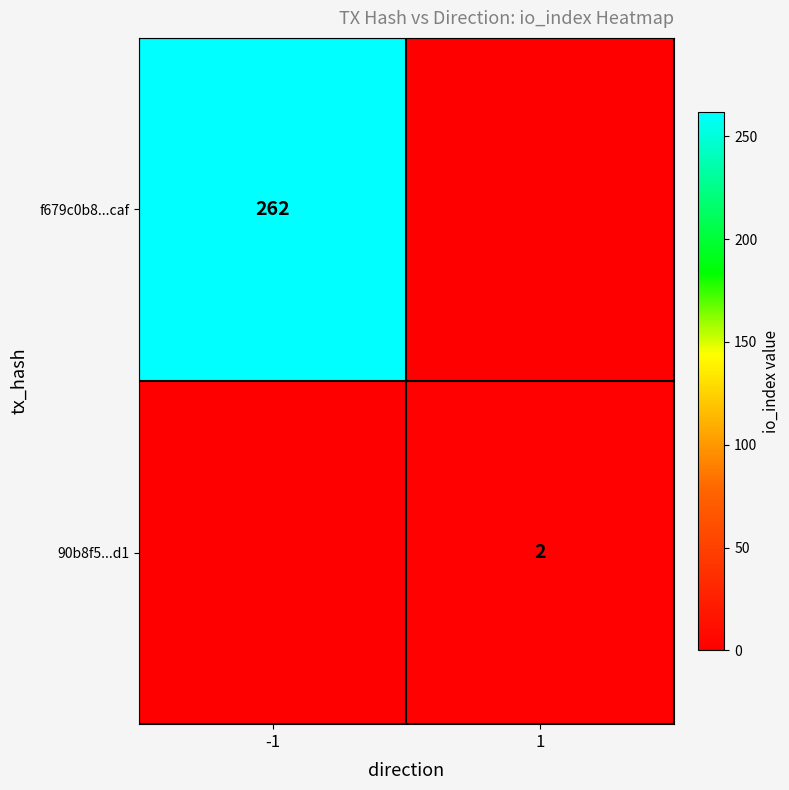

The value of f679c0b8...caf at -1 is 262. True or false?

True